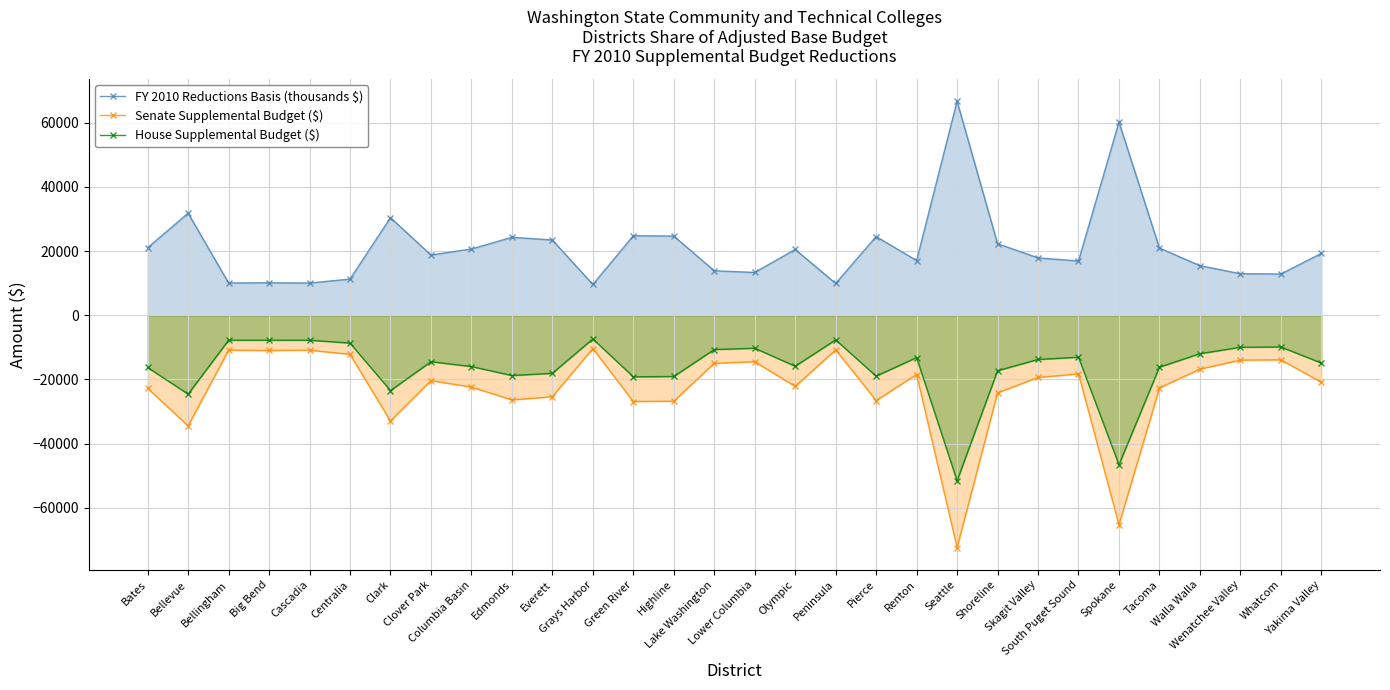

True or false: FY 2010 Reductions Basis (thousands $) and House Supplemental Budget ($) cross at least once.

False